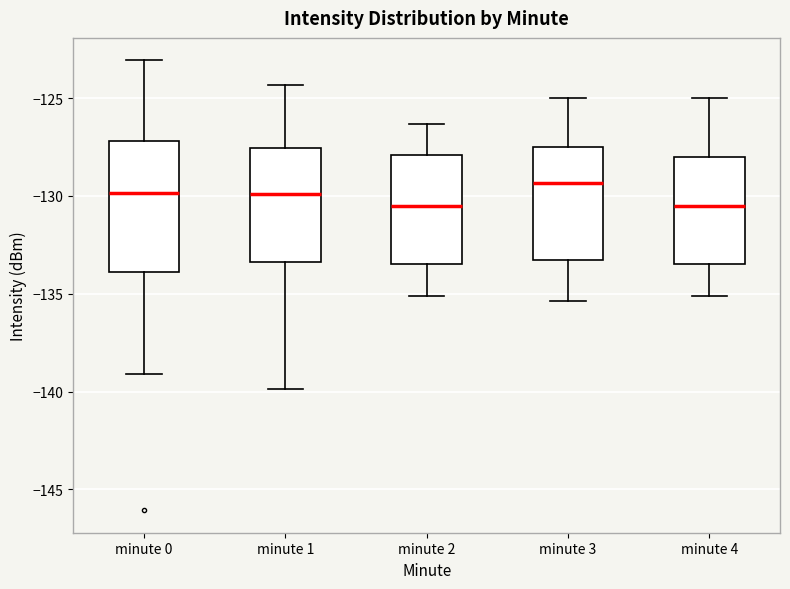

Reading left to right, read every box against the y-axis: the position of its median line, the range the box covers, and the ends of its whiskers. The values are not printed on the chart, so give them approximately, as read against the axis.

minute 0: median -130.0, box -134.0 to -127.0, whiskers -139.0 to -123.0
minute 1: median -130.0, box -133.5 to -127.5, whiskers -140.0 to -124.5
minute 2: median -130.5, box -133.5 to -128.0, whiskers -135.0 to -126.5
minute 3: median -129.5, box -133.5 to -127.5, whiskers -135.5 to -125.0
minute 4: median -130.5, box -133.5 to -128.0, whiskers -135.0 to -125.0